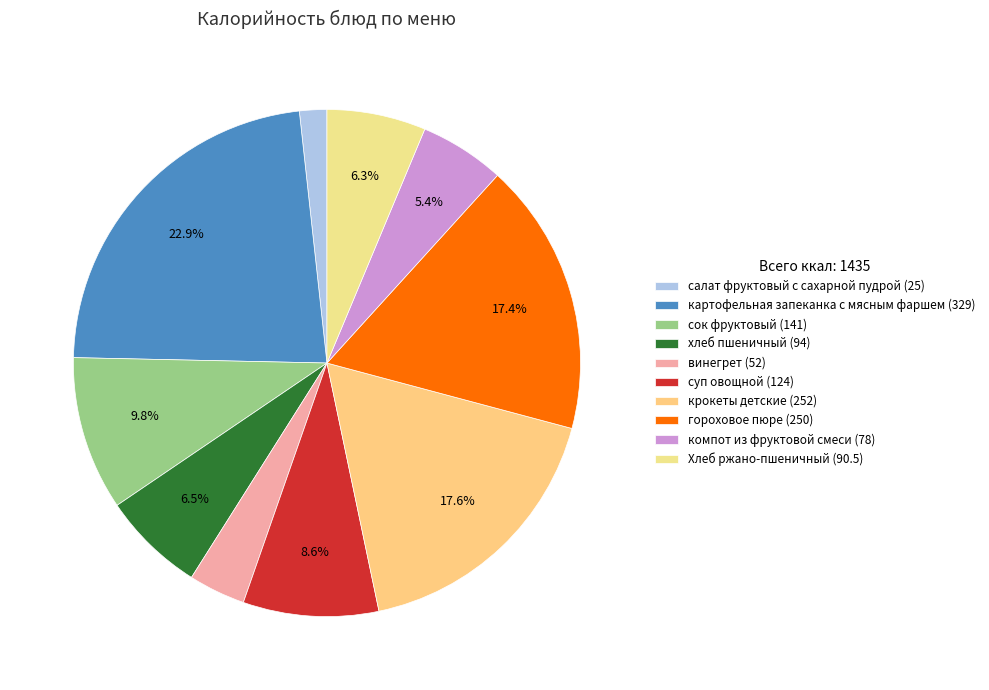

To the nearest percent, what portion does хлеб пшеничный represent?

7%